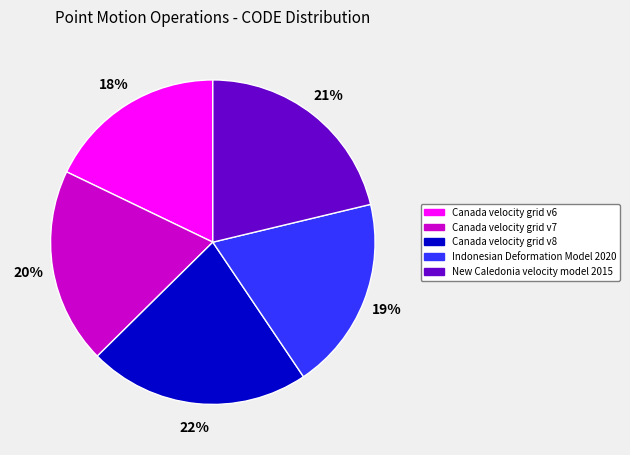

To the nearest percent, what is the difference between the Canada velocity grid v6 and Indonesian Deformation Model 2020 slice percentages?

1%